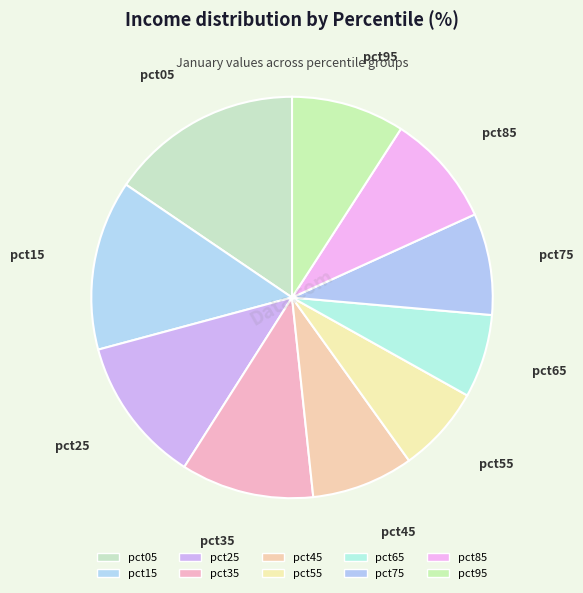

To the nearest percent, what portion does pct85 represent?

9%